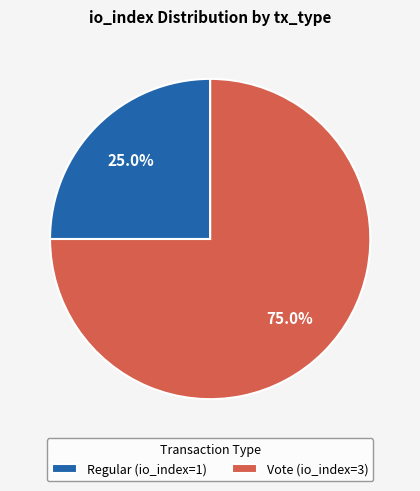

Combined, what portion of the pie is Regular (io_index=1) and Vote (io_index=3)?

100.0%